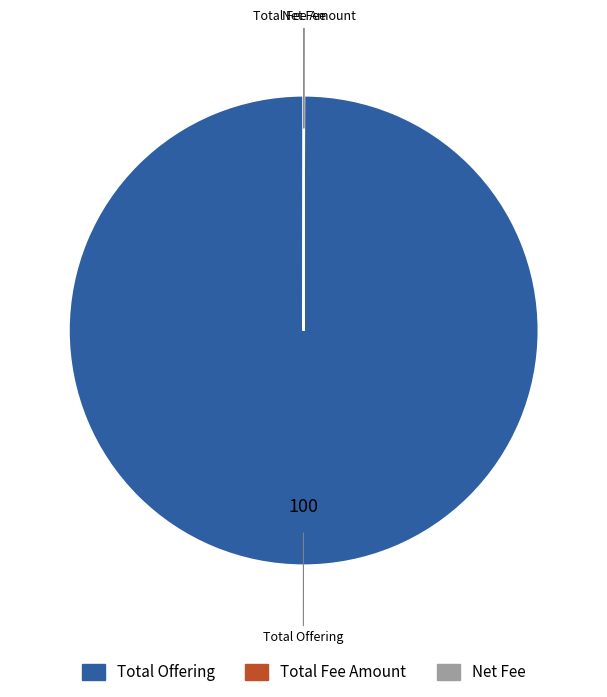

Is there any slice that represents more than half of the pie?

Yes